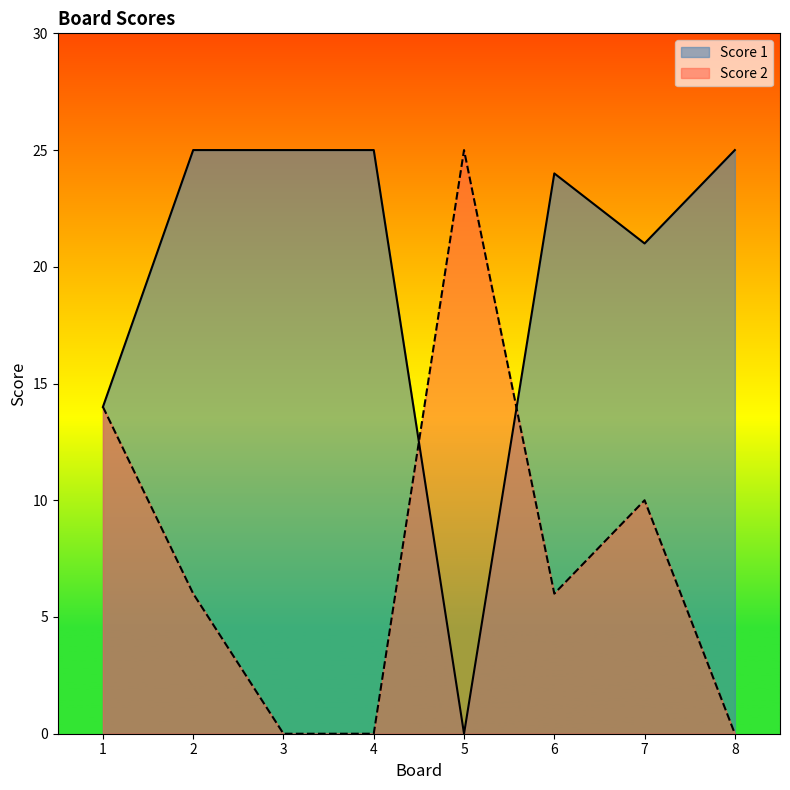

How many interior local valleys does the Score 2 series have?

1